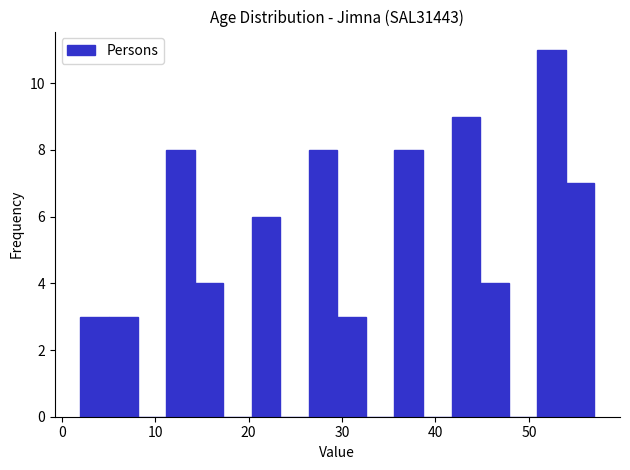

Around what value on the x-axis is the tallest bar? Give the approximate position of its centre, as read against the axis.

52